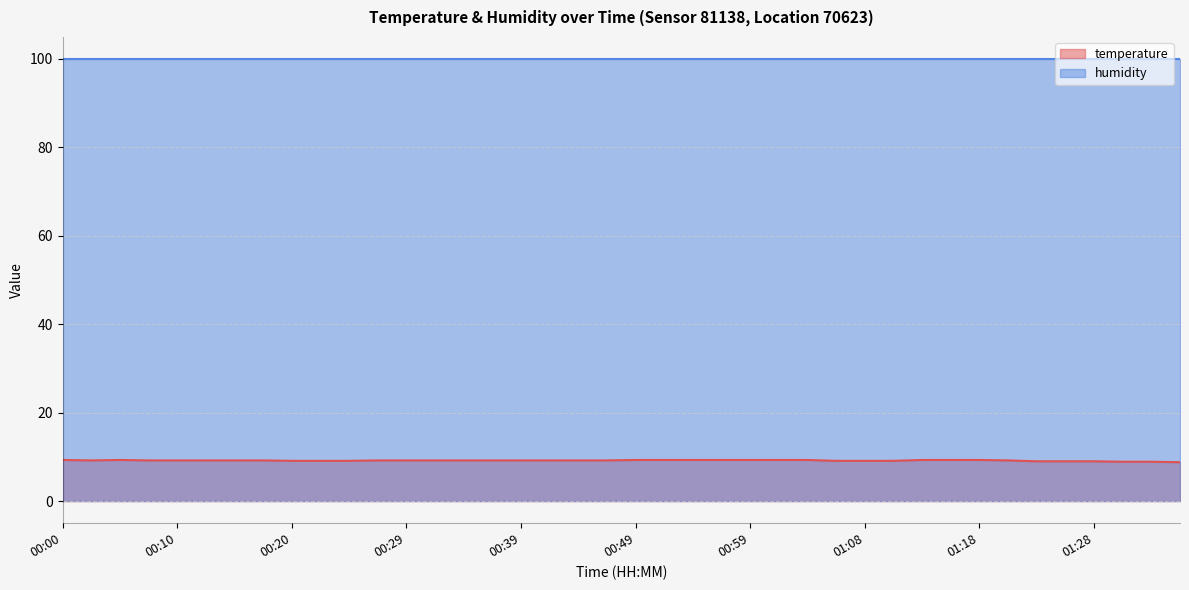

How many lines are shown in the chart?

2